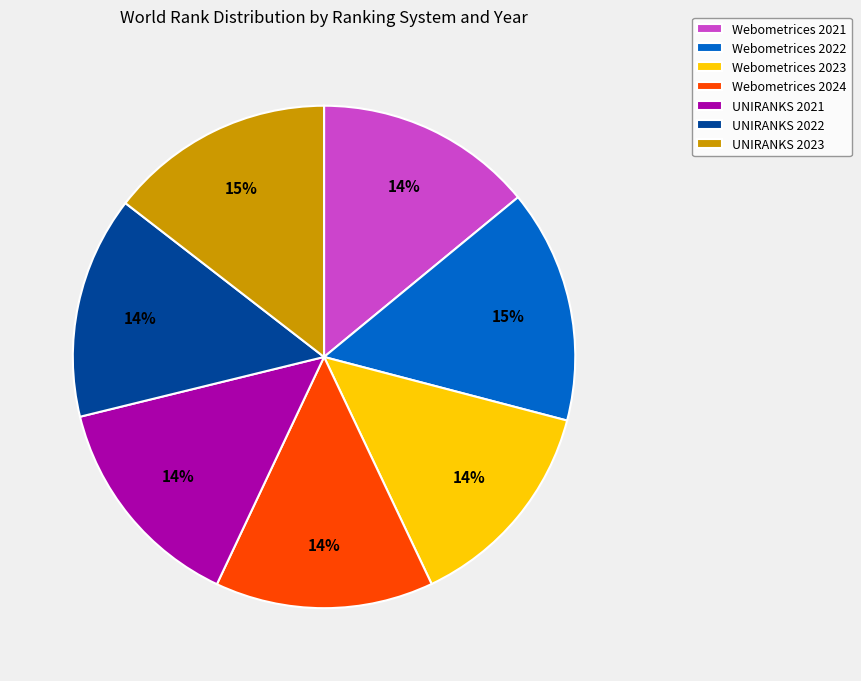

How many segments does this pie chart have?

7